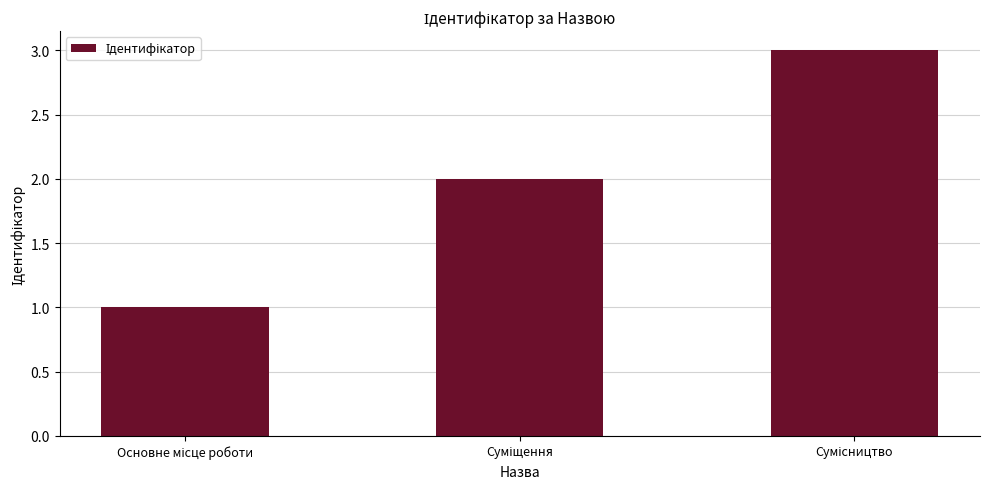

What is the maximum value shown in the chart?

3